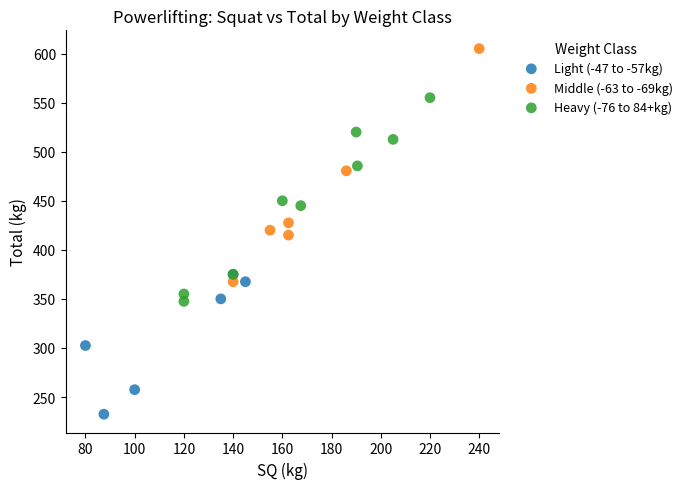

Which series reaches the minimum Y coordinate?

Light (-47 to -57kg)